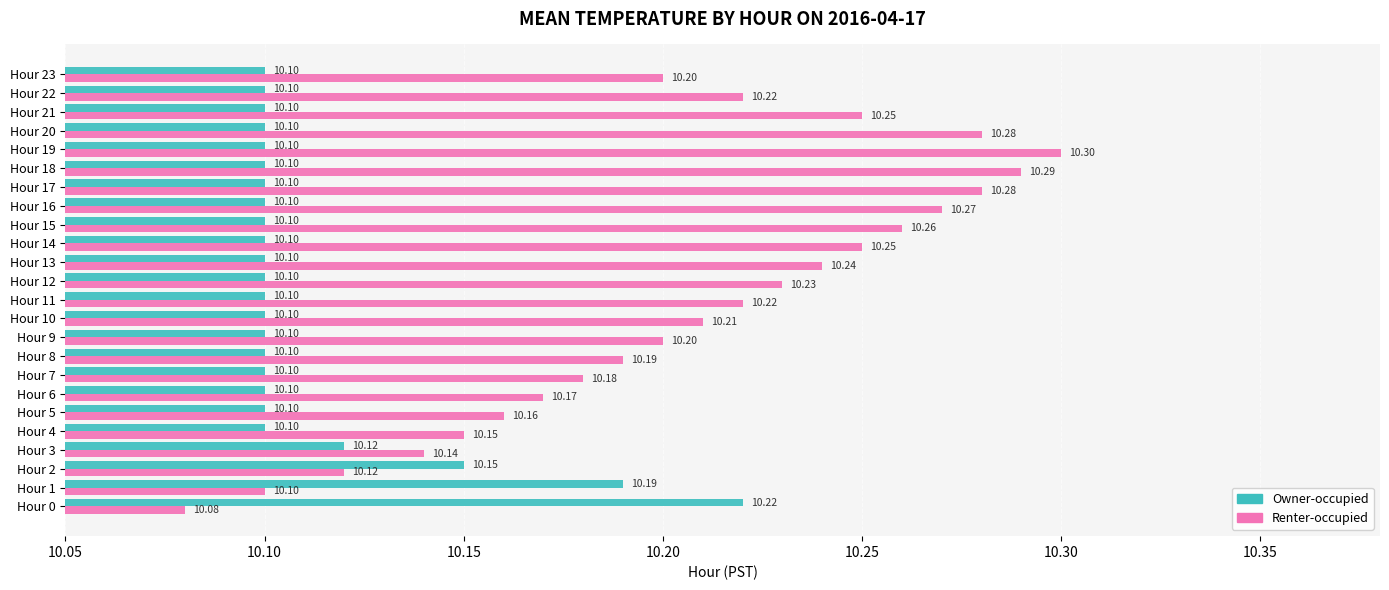

Which series changed the most between Hour 6 and Hour 15?

Renter-occupied